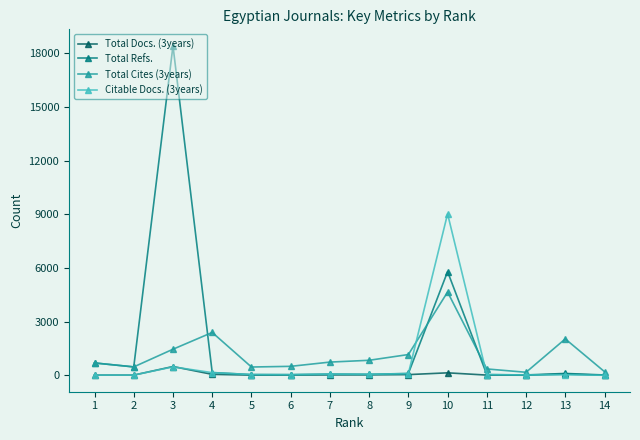

The Total Docs. (3years) series shows 13 at 11. True or false?

True